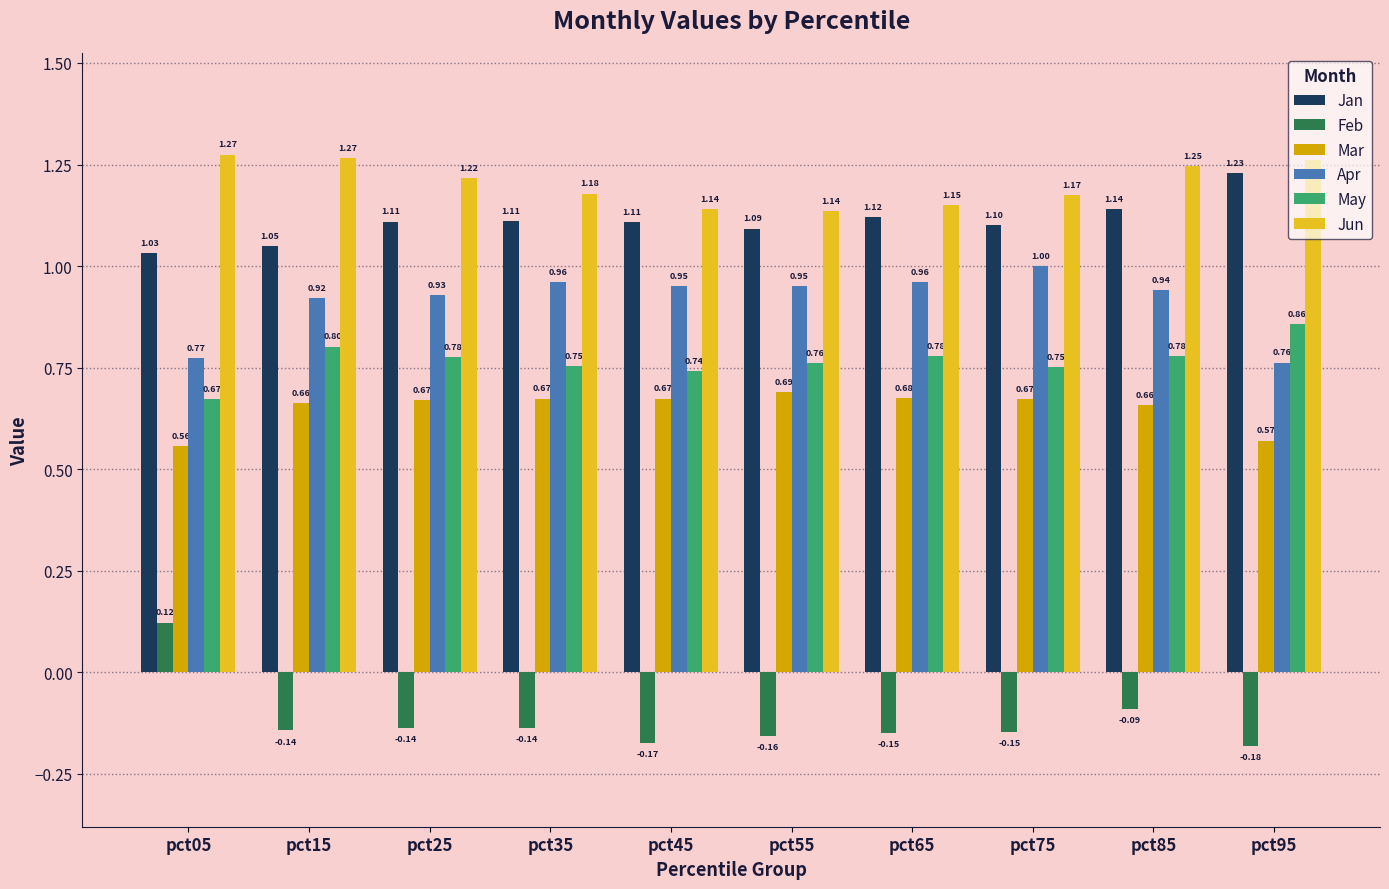

Between pct25 and pct65, which series saw the biggest shift?

Jun